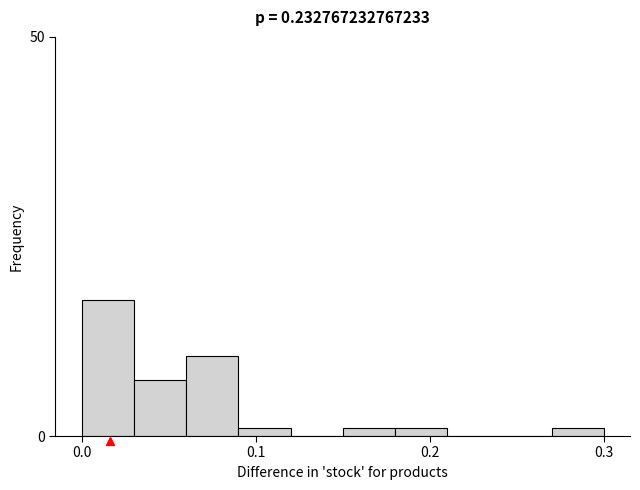

Read against the x-axis, roughly where is the centre of the tallest bar?

0.02